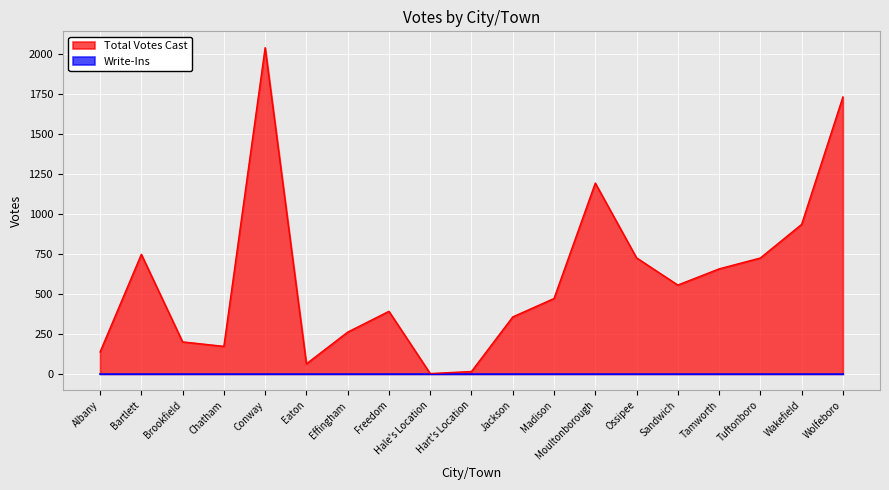

Where is the first local maximum?

Bartlett